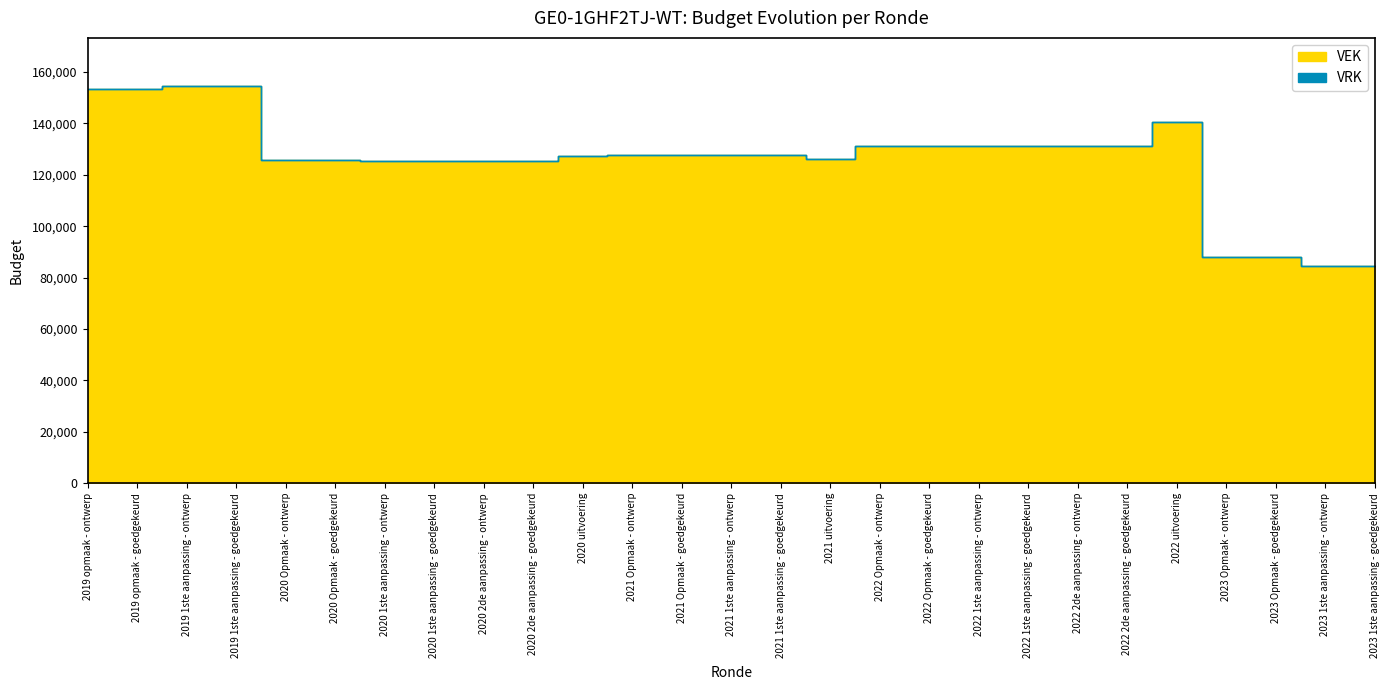

In VEK, how many points are higher than both neighbors (excluding endpoints)?

1